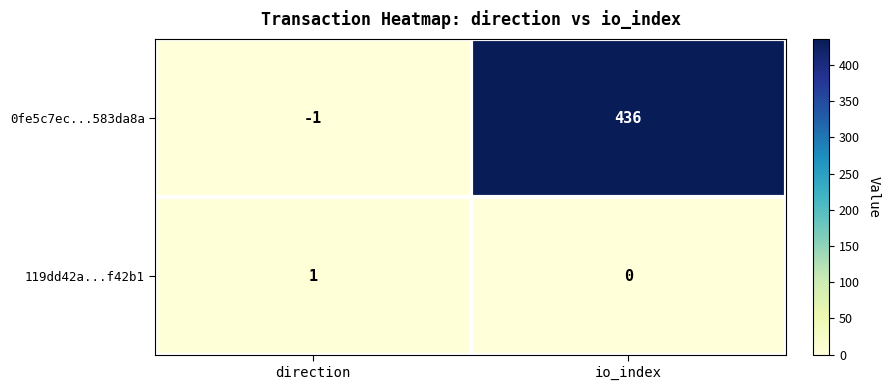

Rank the series at io_index from lowest to highest value.

119dd42a...f42b1, 0fe5c7ec...583da8a